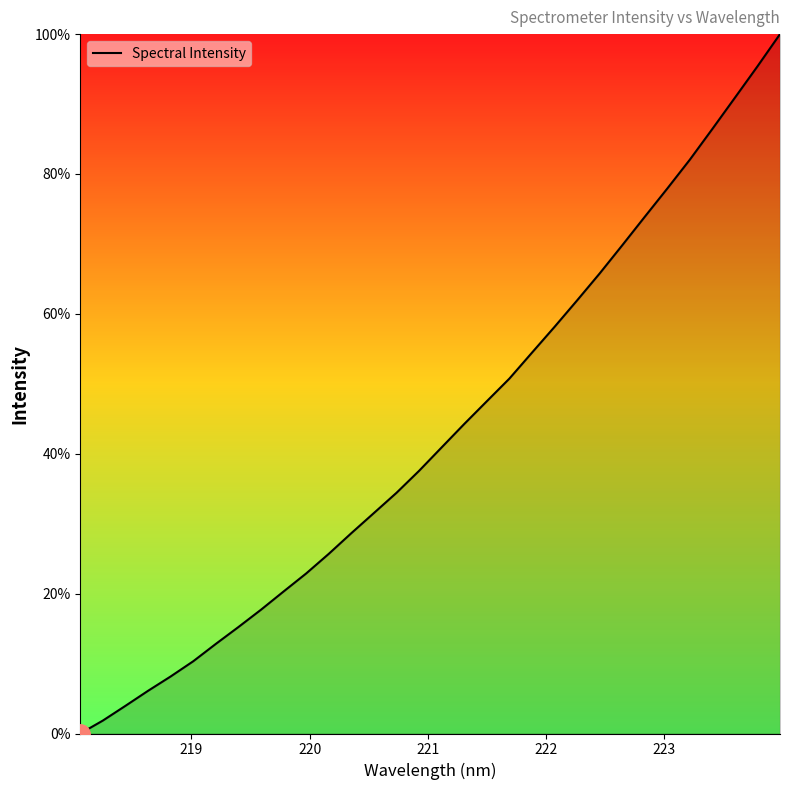

What is the maximum value shown in the chart?

100.0